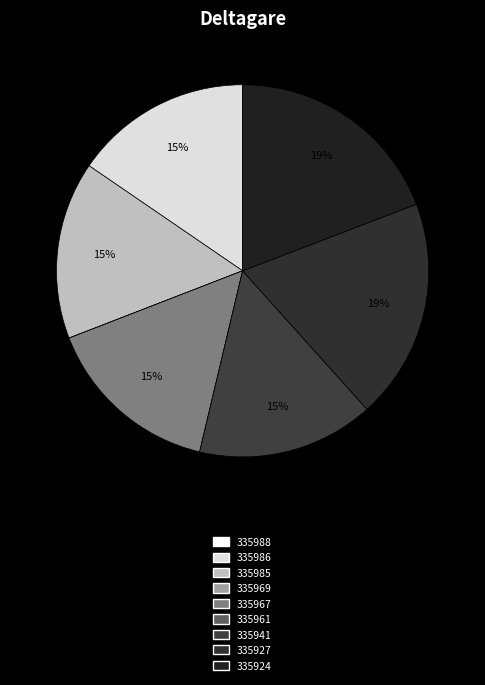

Is there a majority slice in this chart?

No